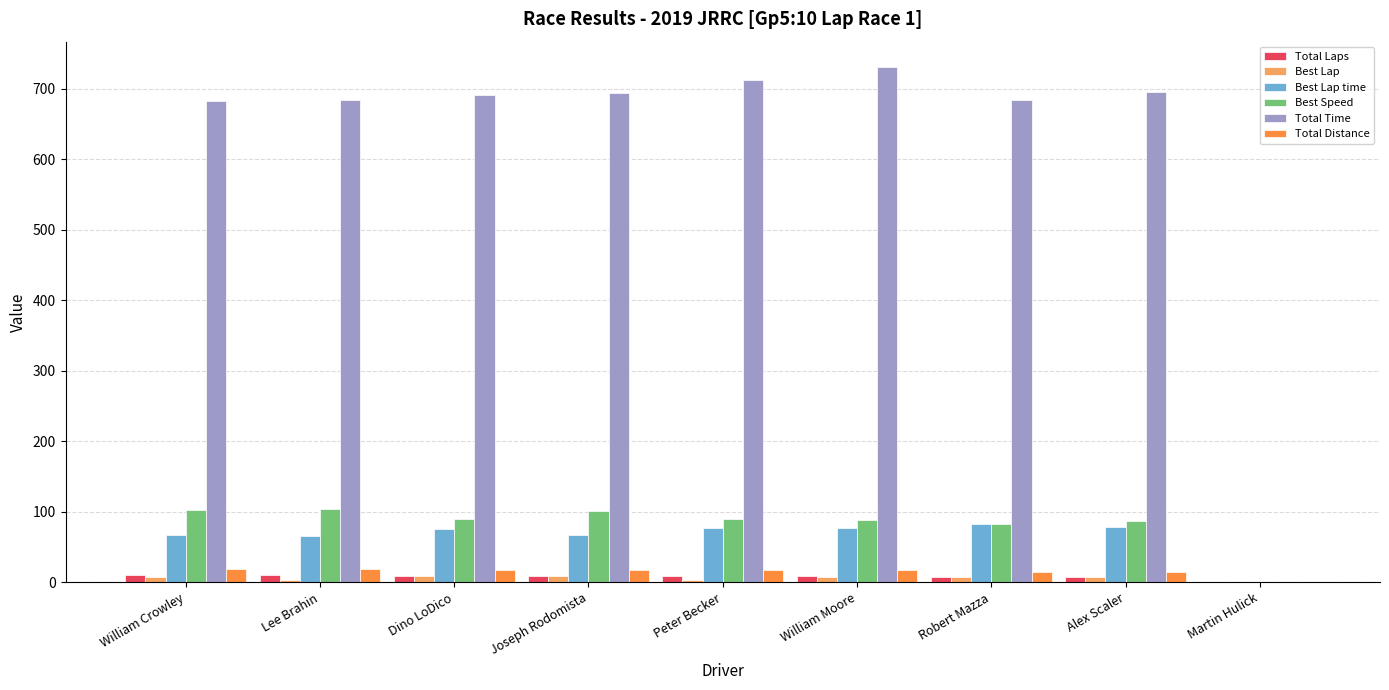

Between Joseph Rodomista and Martin Hulick, which series saw the biggest shift?

Total Time